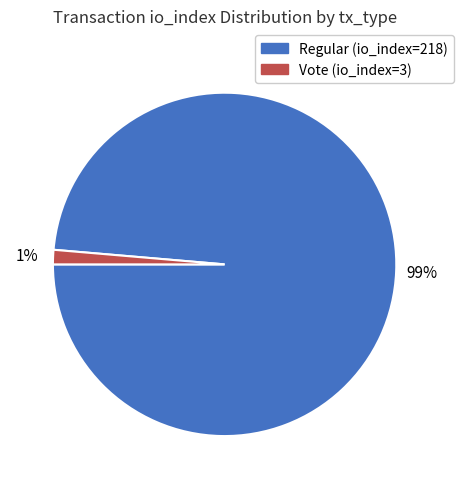

What is the majority slice?

Regular (io_index=218)